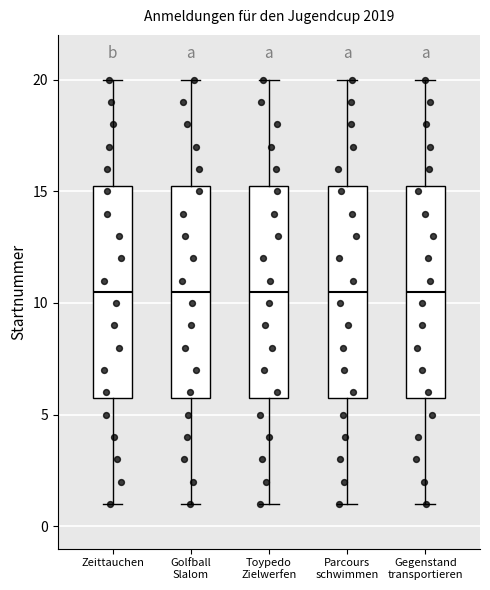

Reading left to right, transcribe this box plot: for each box, give where its median line is, the range the box spans, and where its two whiskers end, as read against the y-axis. The values are not printed on the chart, so give them approximately, as read against the axis.

Zeittauchen: median 10.5, box 6.0 to 15.5, whiskers 1.0 to 20.0
Golfball Slalom: median 10.5, box 6.0 to 15.5, whiskers 1.0 to 20.0
Toypedo Zielwerfen: median 10.5, box 6.0 to 15.5, whiskers 1.0 to 20.0
Parcours schwimmen: median 10.5, box 6.0 to 15.5, whiskers 1.0 to 20.0
Gegenstand transportieren: median 10.5, box 6.0 to 15.5, whiskers 1.0 to 20.0